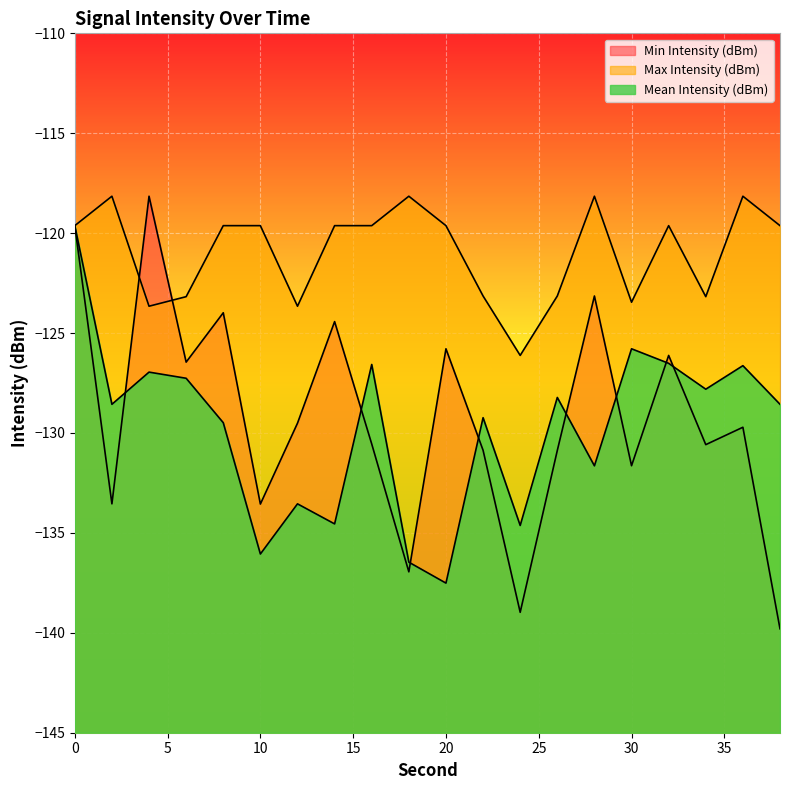

In Mean Intensity (dBm), how many points are higher than both neighbors (excluding endpoints)?

7